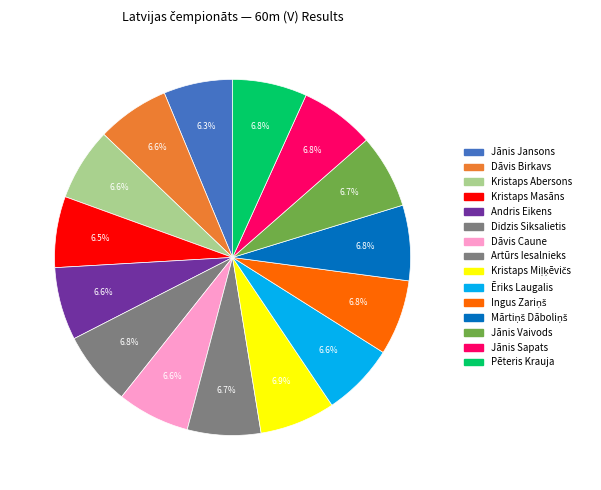

Does Didzis Siksalietis represent more than half of the total?

No